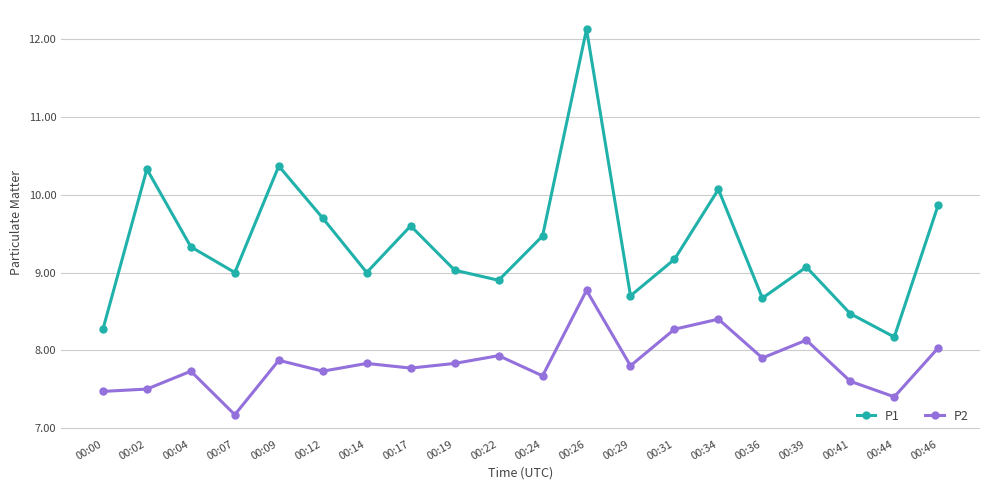

What is the approximate value of P1 at 00:29?

8.7